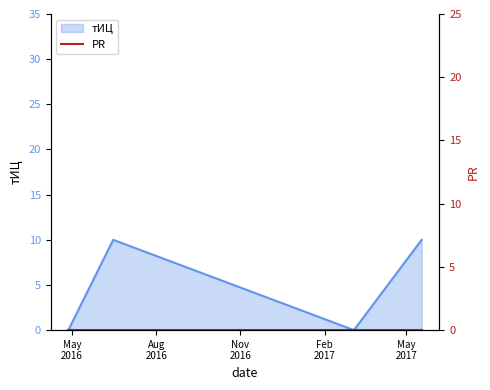

Where is the data nearest to the value 5?

2016-04-27